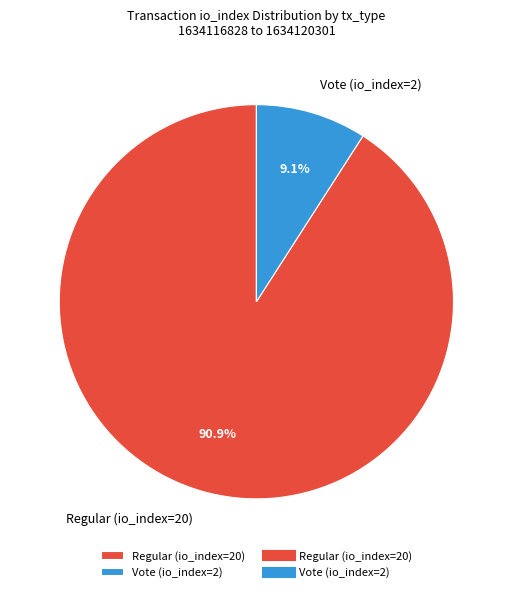

To the nearest percent, what percentage of the pie is Regular (io_index=20)?

91%